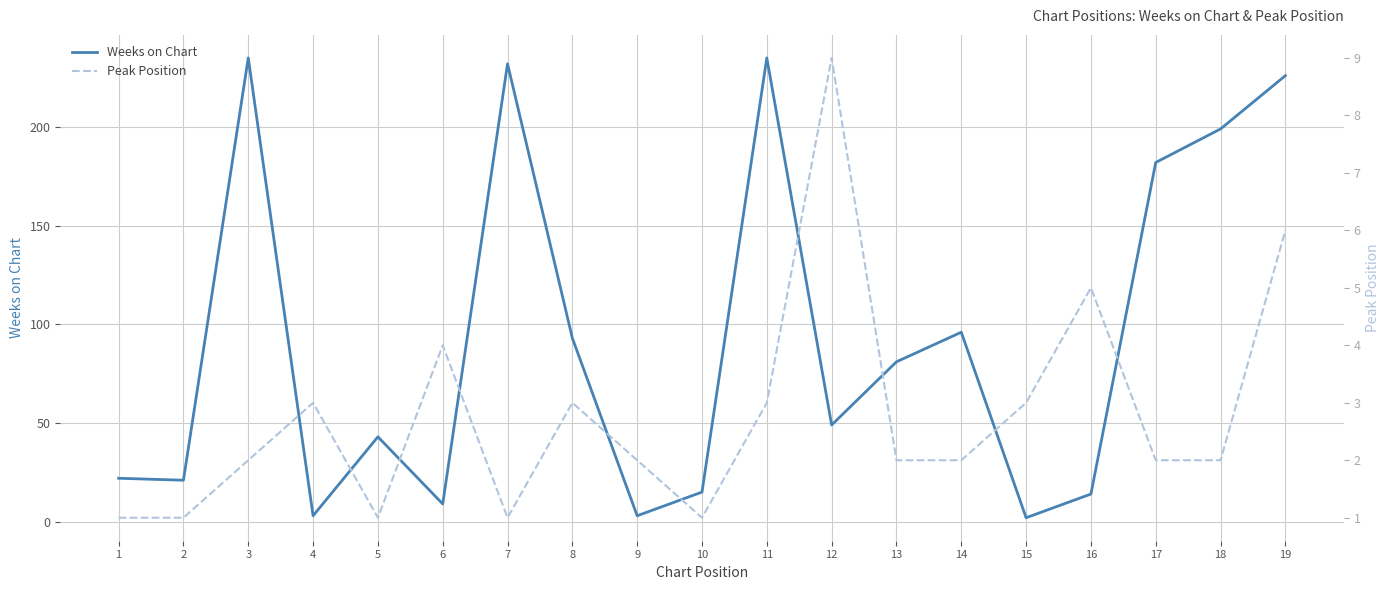

How many data points in Weeks on Chart are above 49?

9